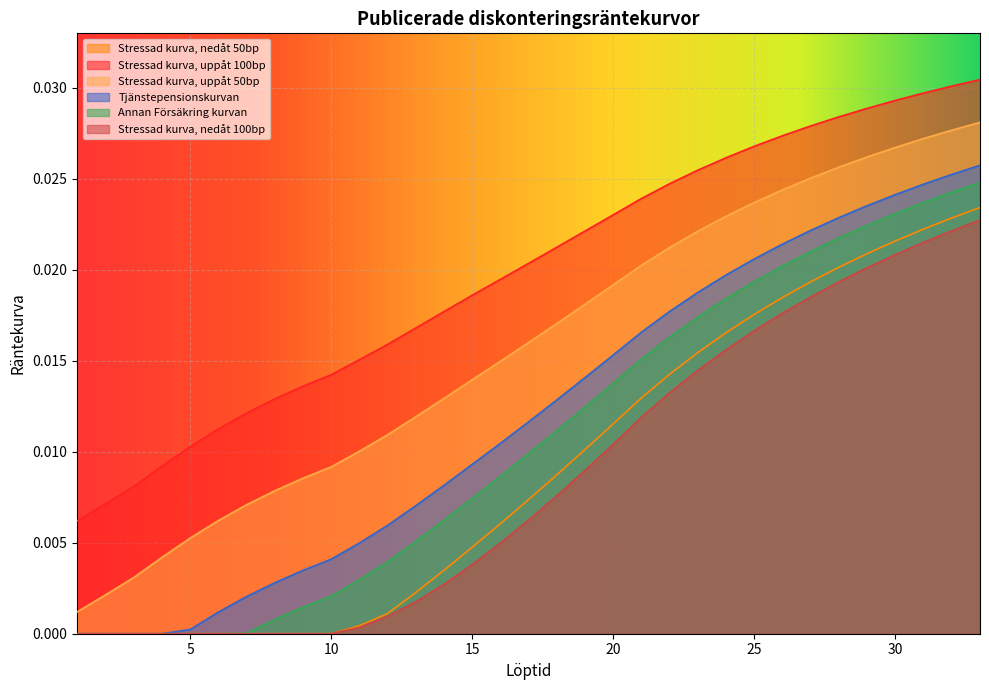

At how many categories does at least one series exceed 0?

33